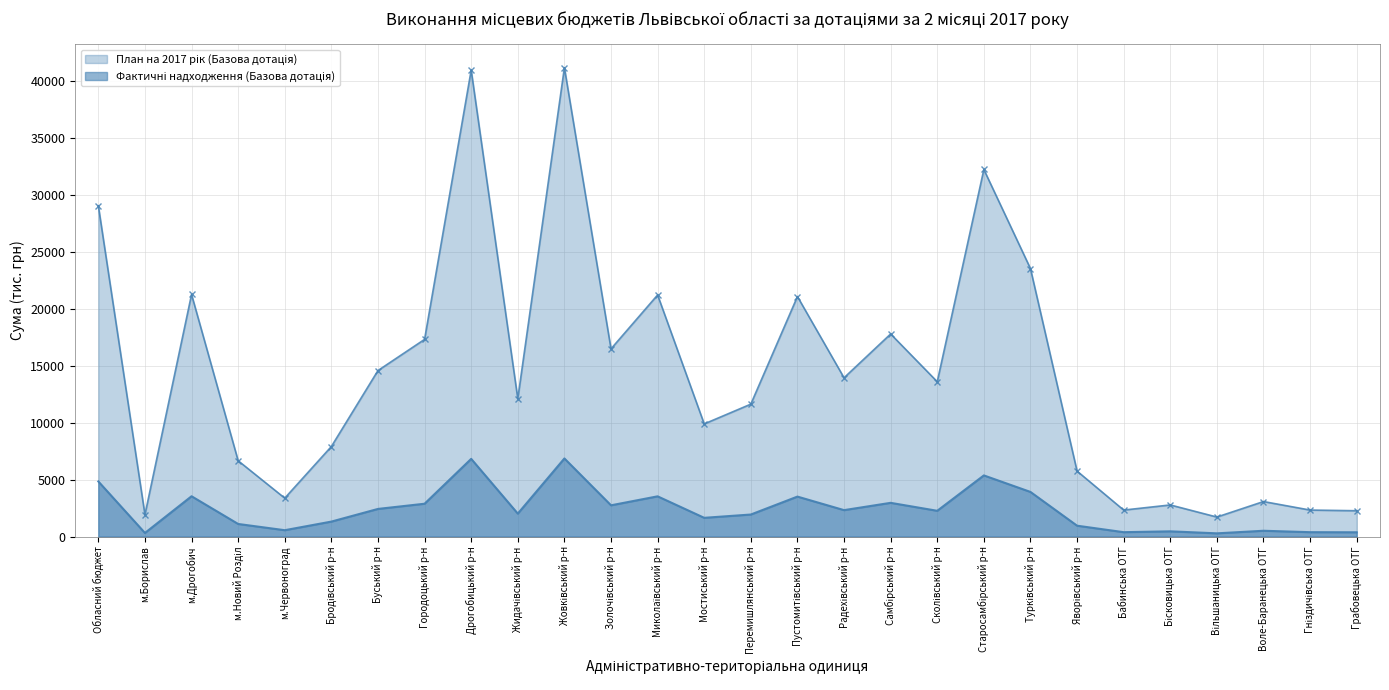

How many lines are shown in the chart?

2